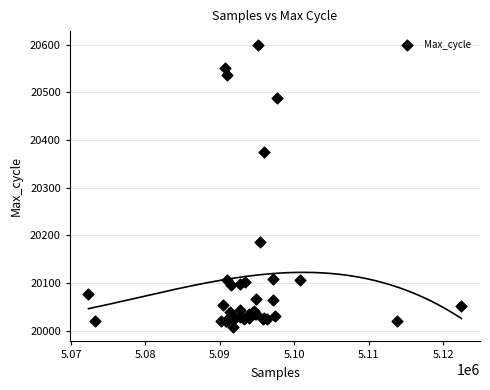

What Y value in the scatter plot is closest to 20303?

20376